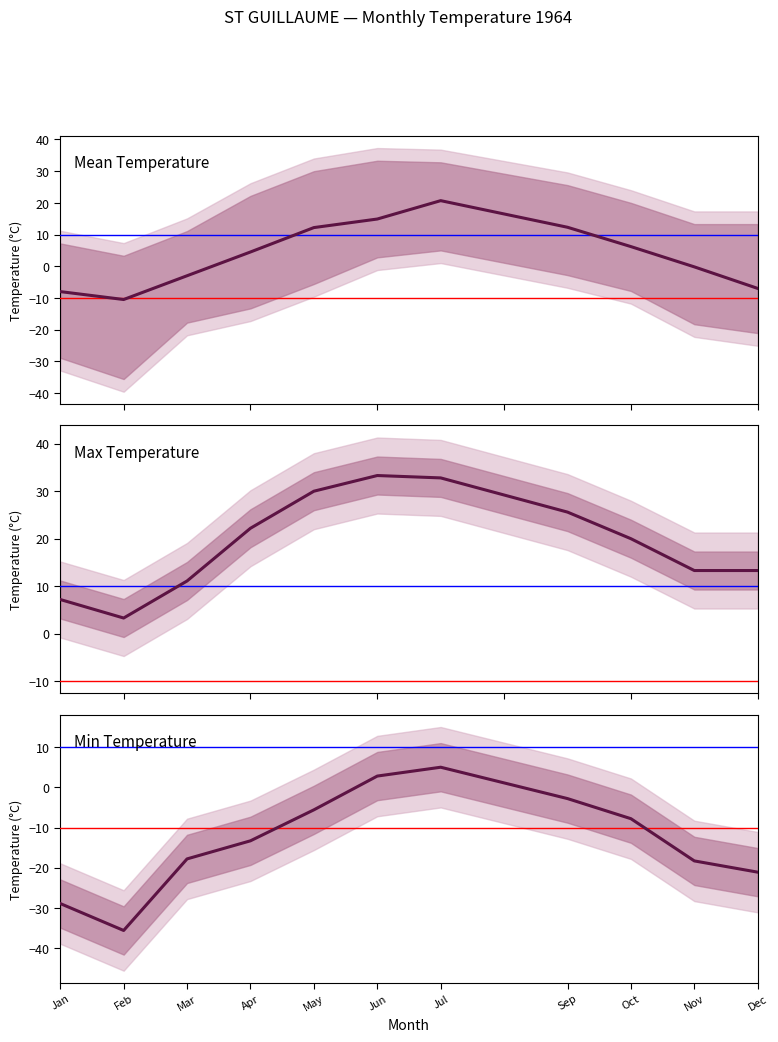

Rank the series at Apr from lowest to highest value.

Min Temperature, Mean Temperature, Max Temperature